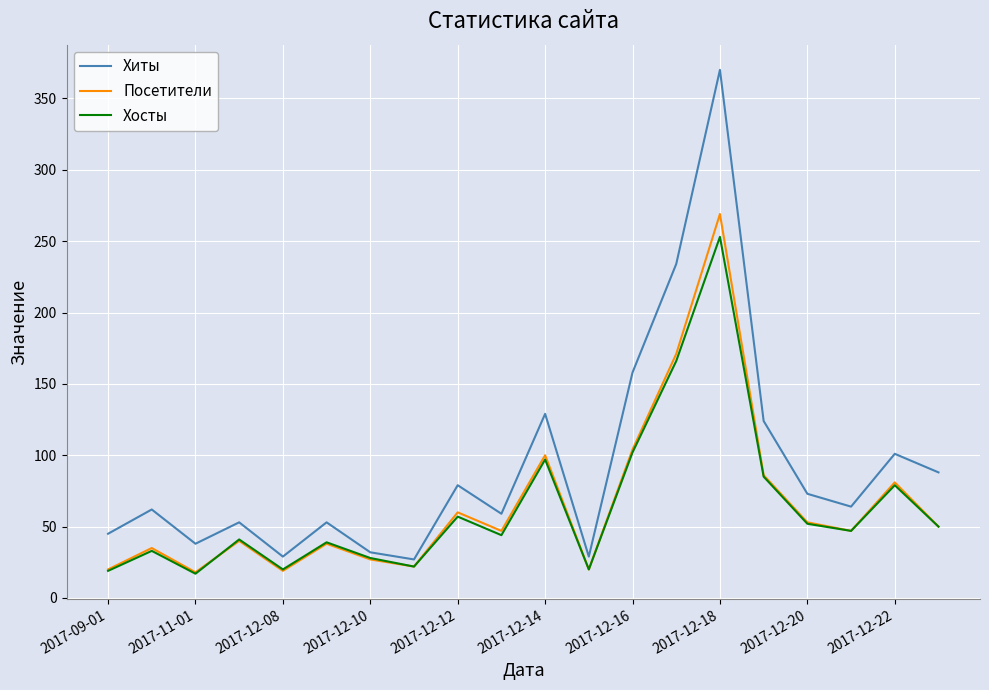

How many interior local valleys does the Посетители series have?

6